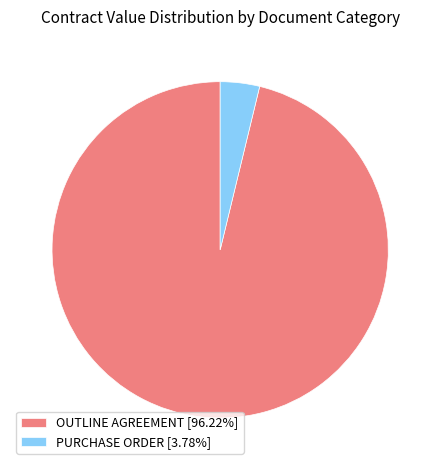

Which has a higher value, OUTLINE AGREEMENT or PURCHASE ORDER?

OUTLINE AGREEMENT